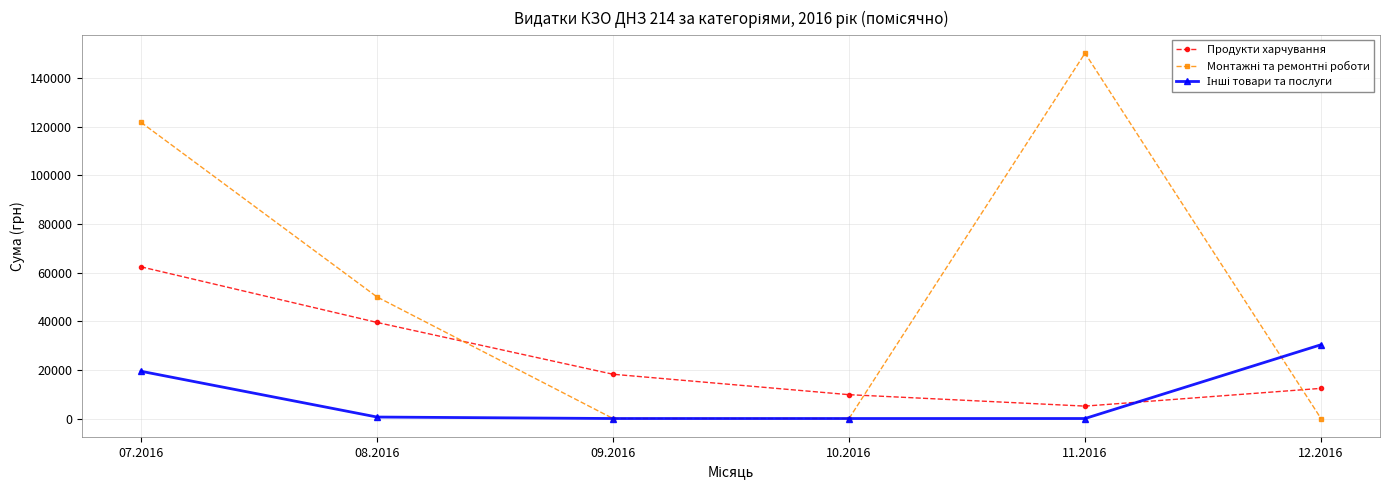

At how many categories does at least one series exceed 73796?

2